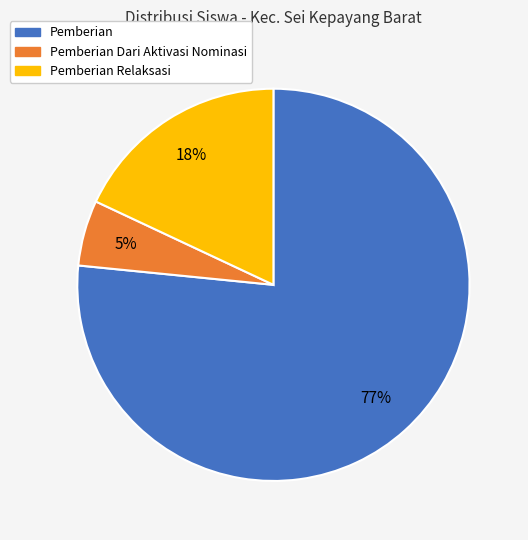

What percentage is the Pemberian slice, to the nearest percent?

77%